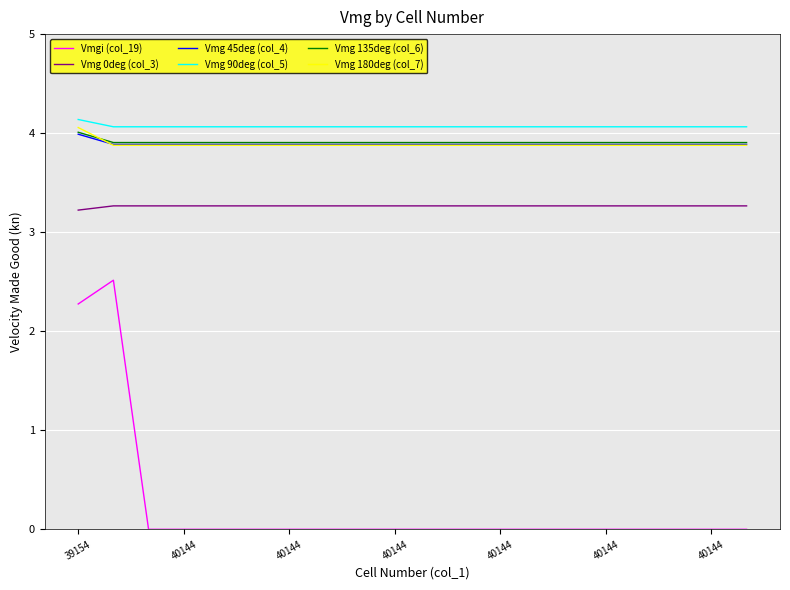

What is the minimum value for Vmg 180deg (col_7)?

3.9